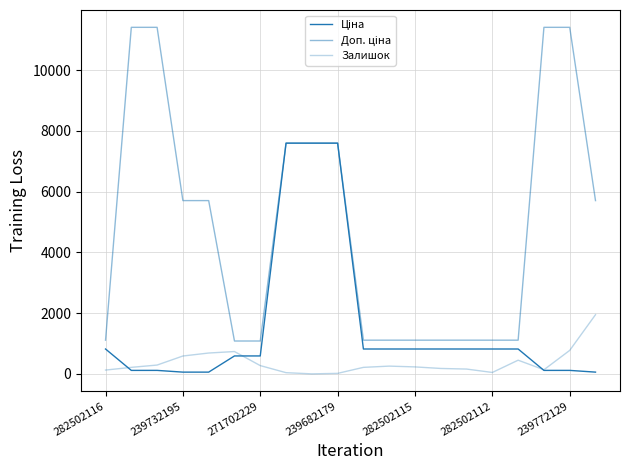

How many lines are shown in the chart?

3